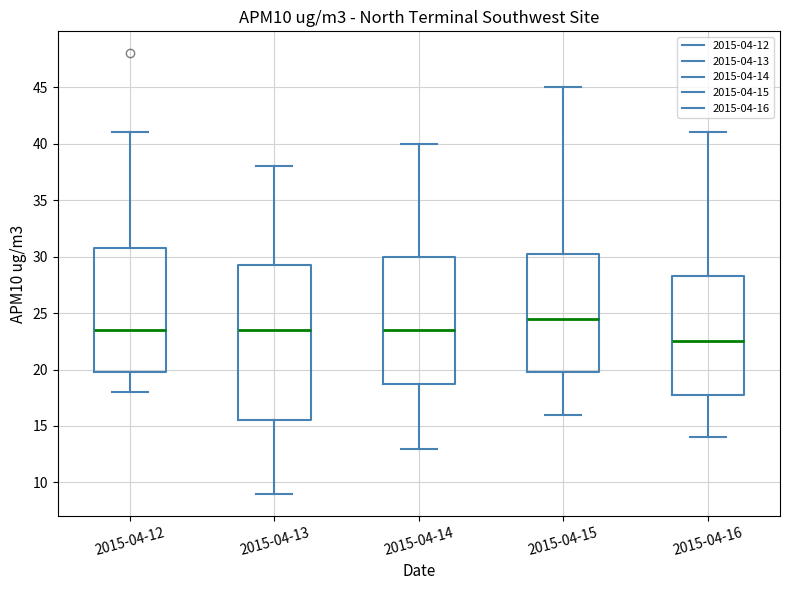

Where is the upper edge of the box for 2015-04-16 on the y-axis? The values are not printed on the chart, so give them approximately, as read against the axis.

28.5